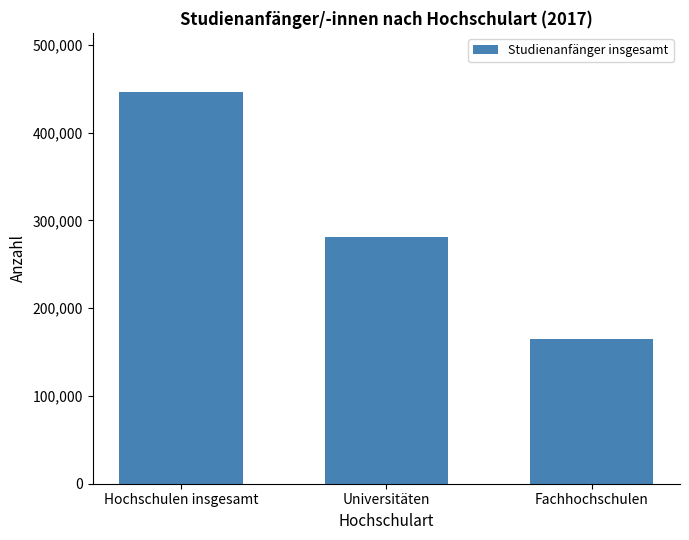

How many data points does each series have?

3